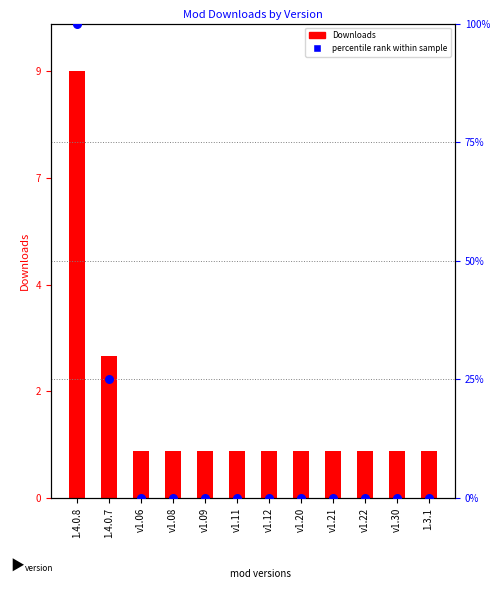

At how many categories does at least one series exceed 1?

2